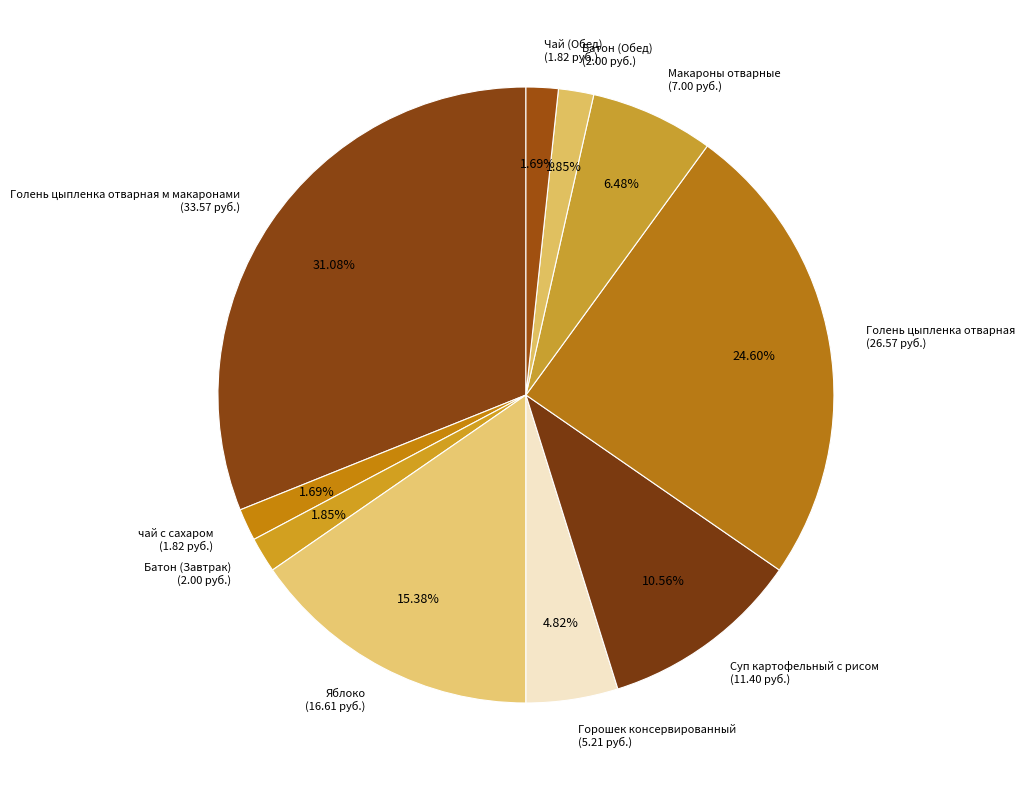

How many slices are in this pie chart?

10